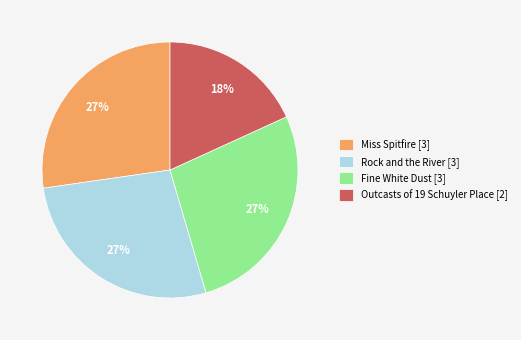

Is the sum of Rock and the River and Miss Spitfire greater than half?

Yes